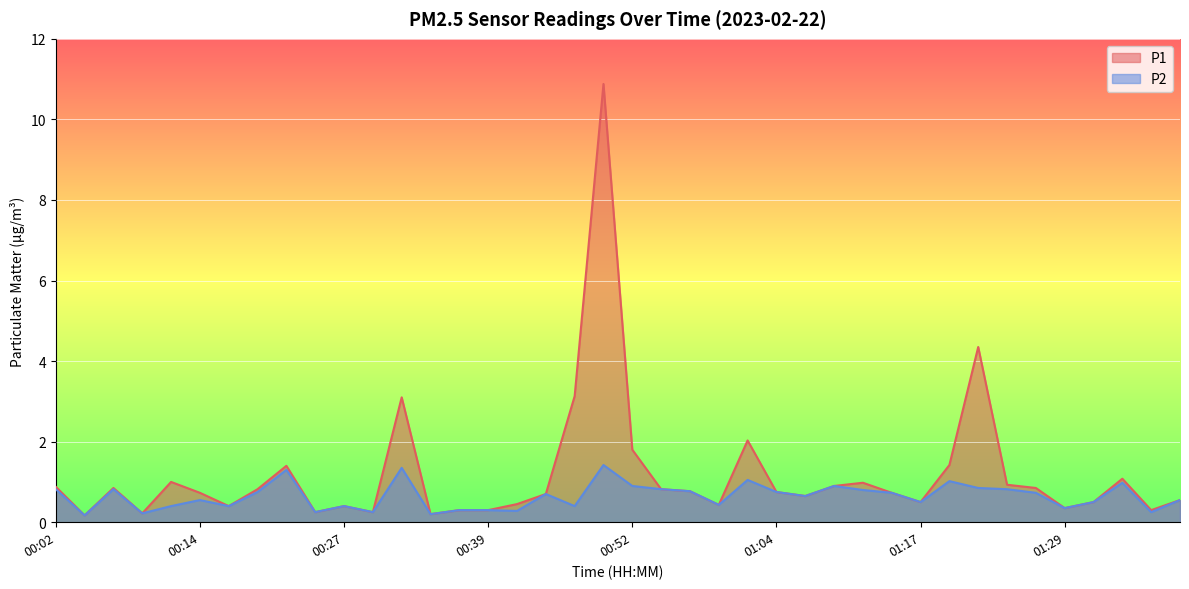

How many series are shown in this chart?

2